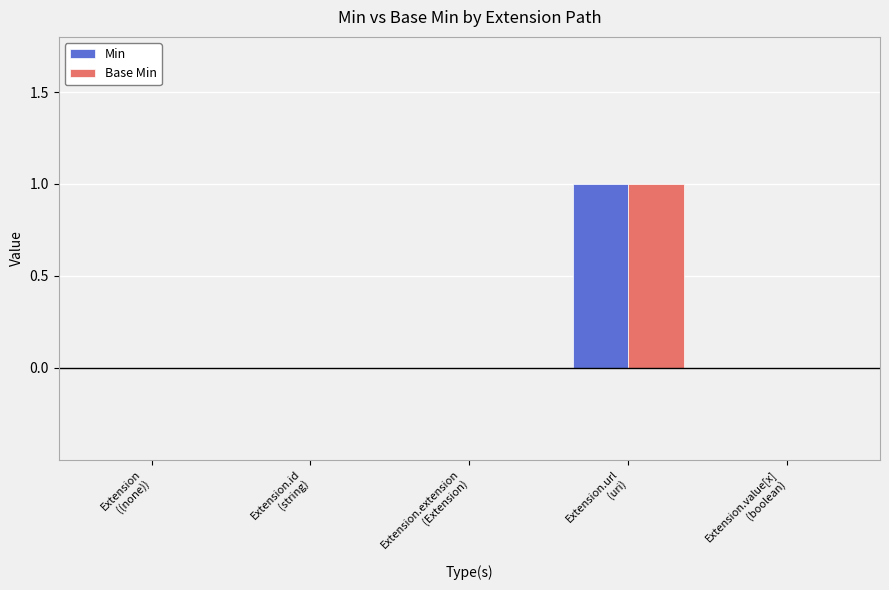

At which label does Base Min reach its peak?

Extension.url
(uri)